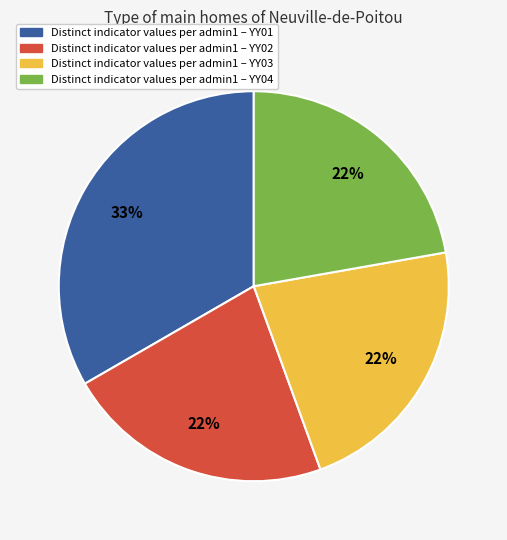

Is there a majority slice in this chart?

No